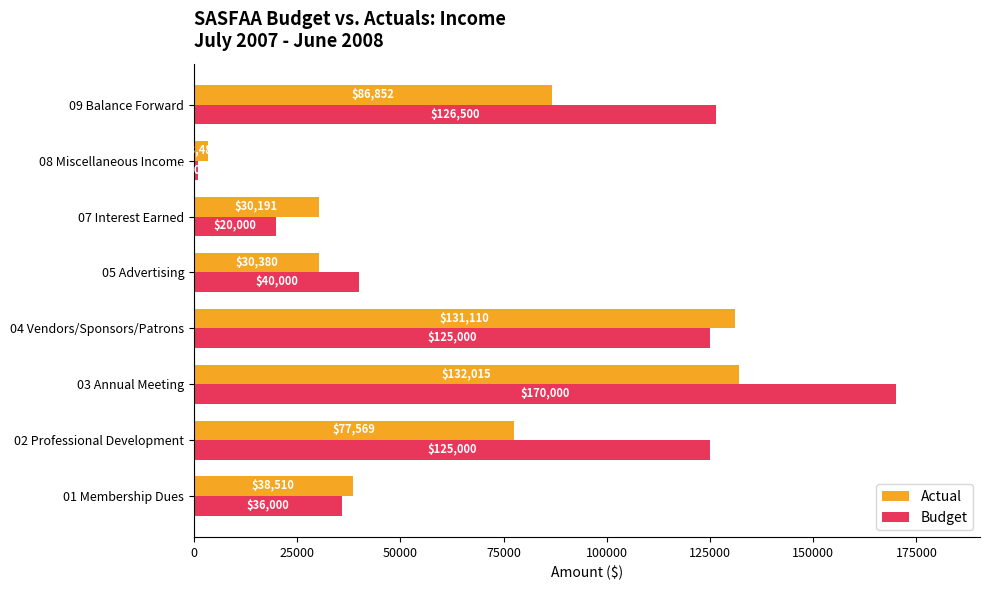

Which series has the largest range (max minus min)?

Budget